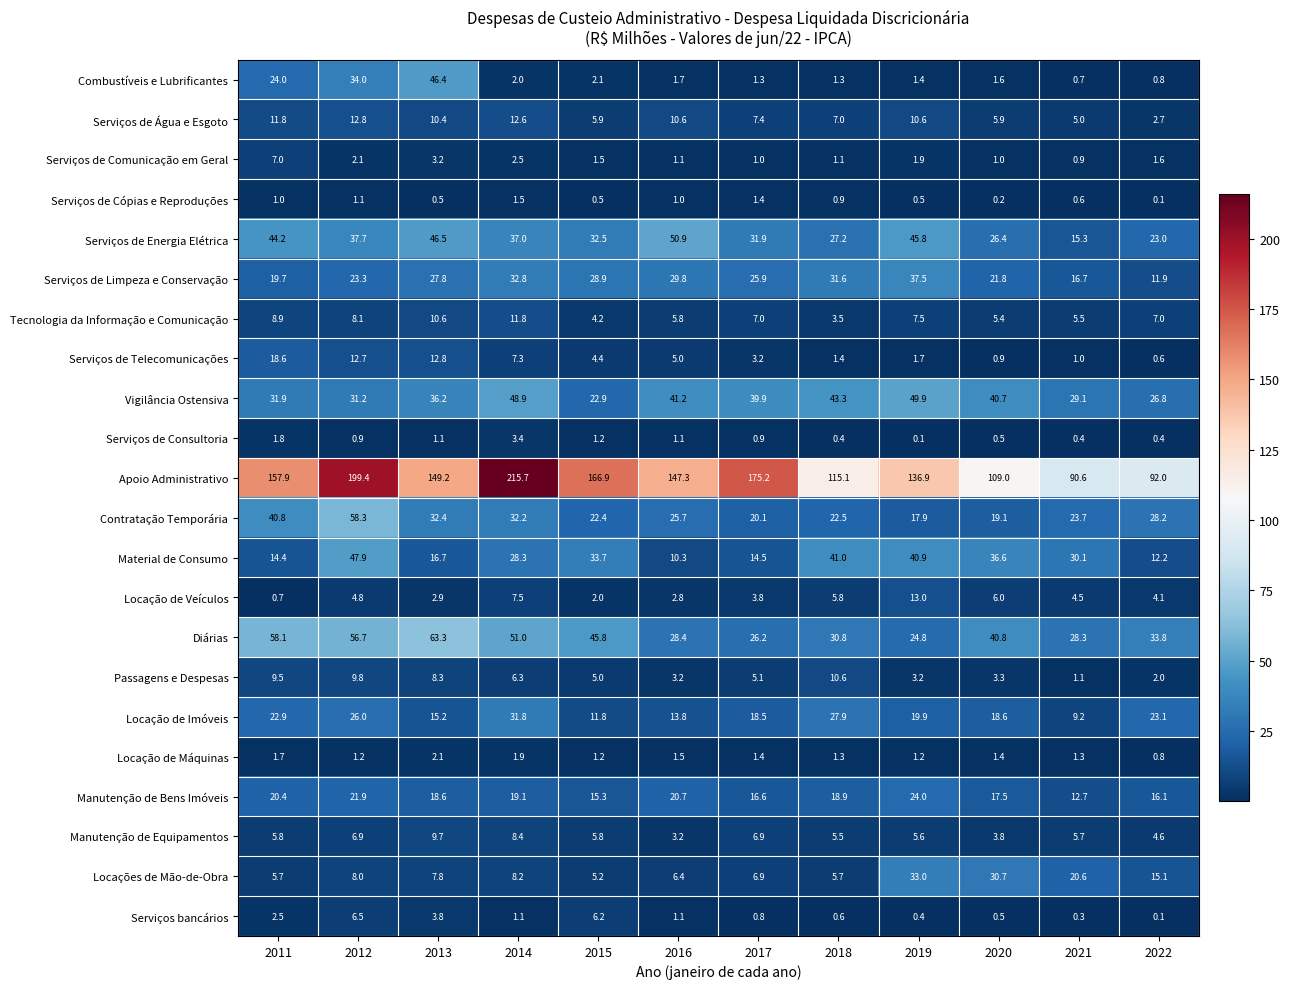

What is the approximate value of Serviços de Energia Elétrica at 2019?

45.8